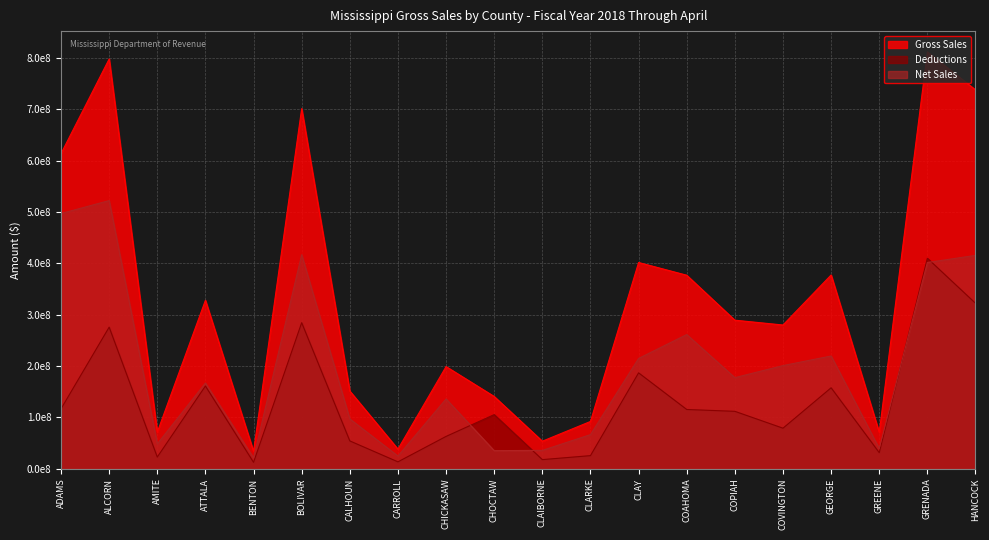

What is the label of the 5th point from the right?

COVINGTON